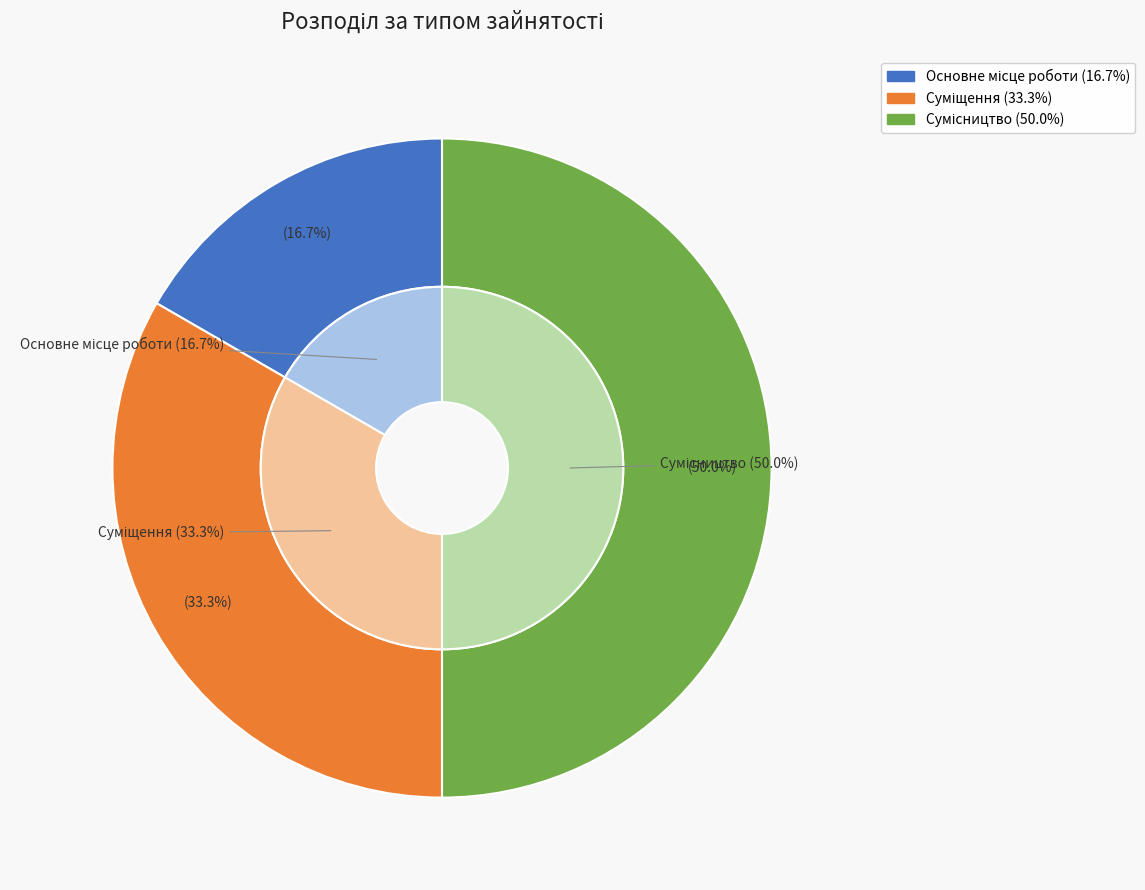

The Основне місце роботи slice represents 5% of the pie. True or false?

False